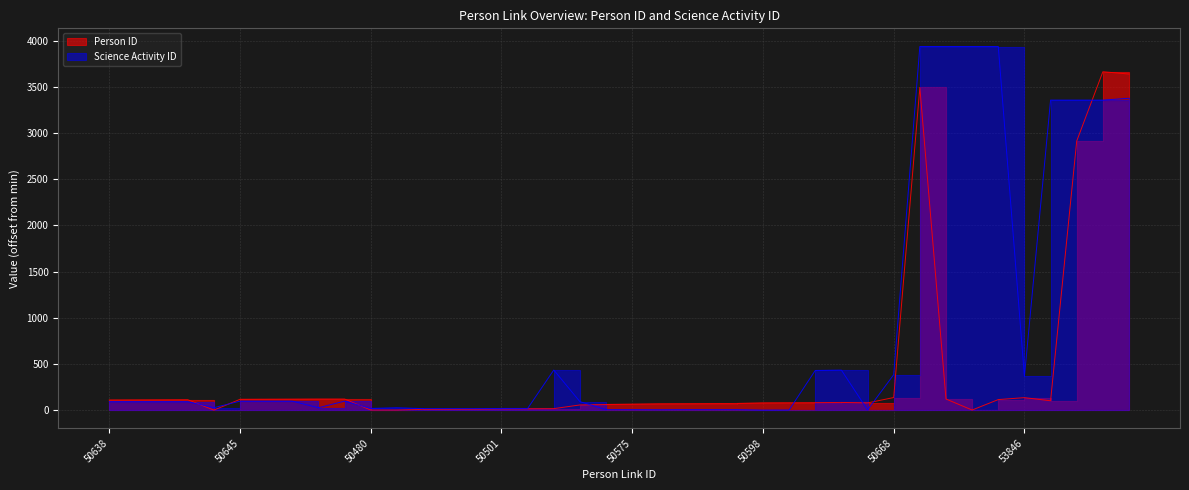

Is the value of Science Activity ID at 50638 greater than the value of Person ID at 53741?

No